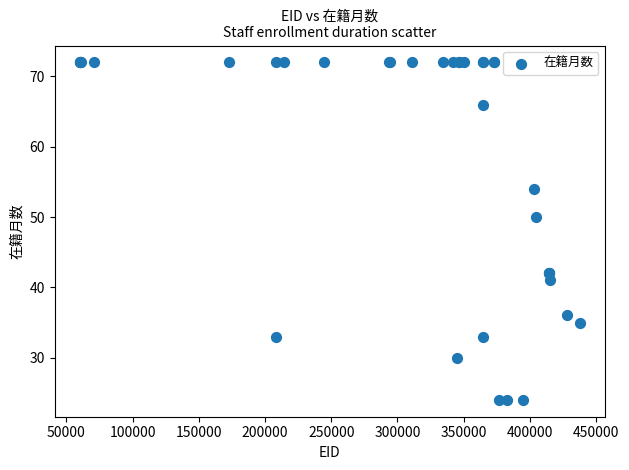

What Y value in the scatter plot is closest to 48?

50